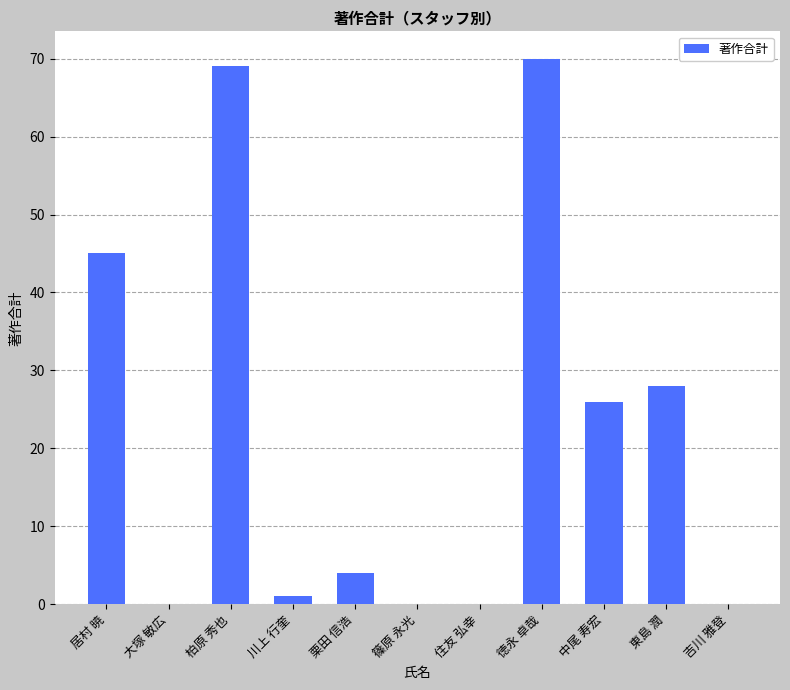

What is the difference between the values at 中尾 寿宏 and 東島 潤?

2